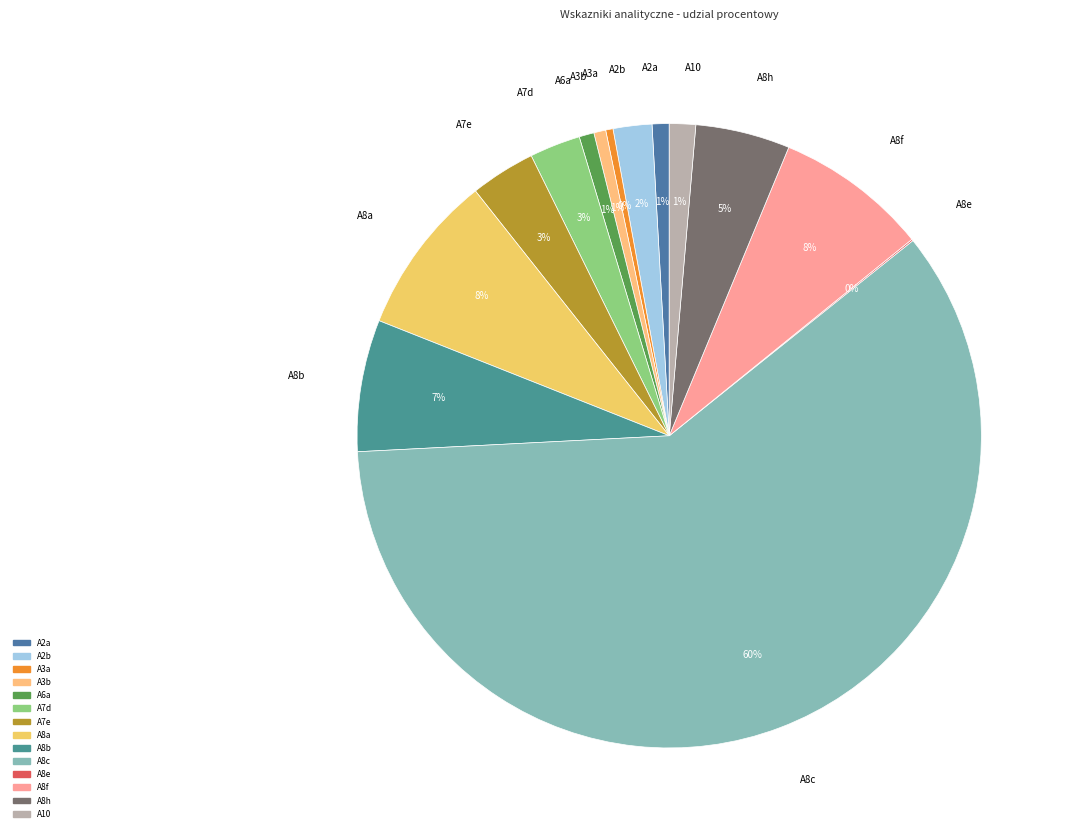

What is the largest slice in the pie chart?

A8c